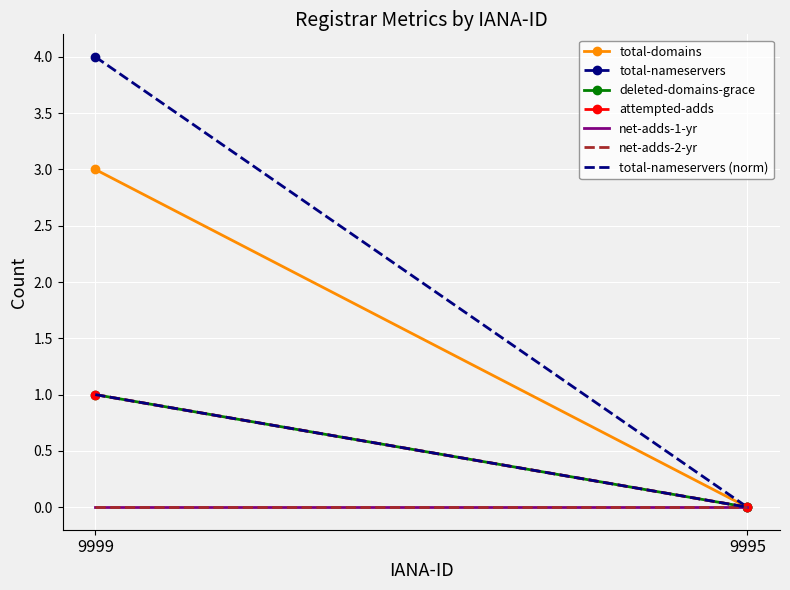

Is this an area chart (filled region under the line)?

No